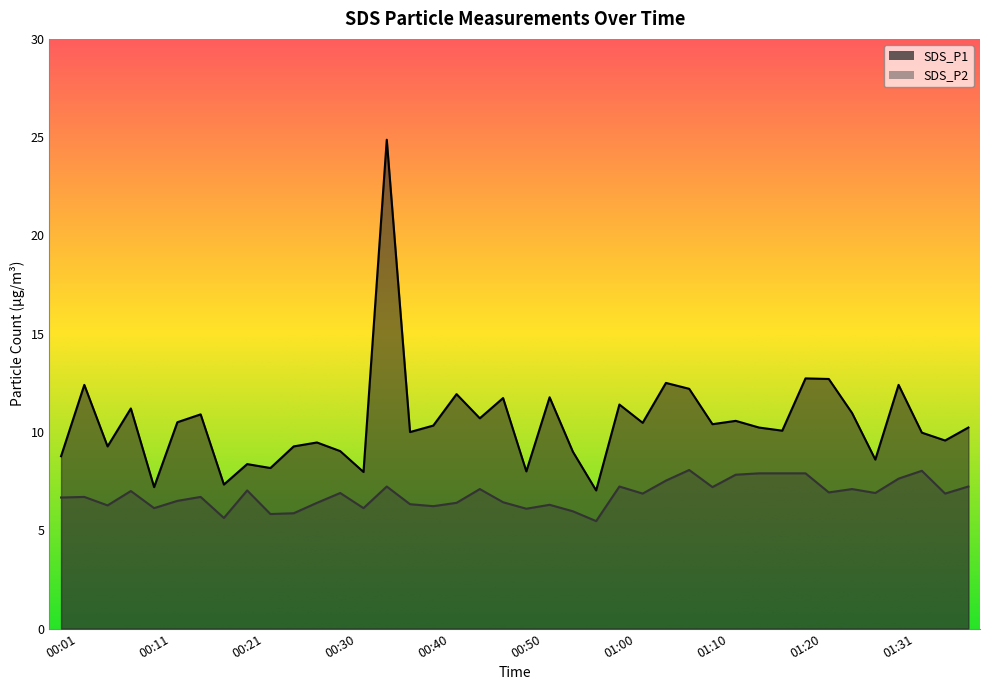

What is the sum of all SDS_P2 values?

272.4